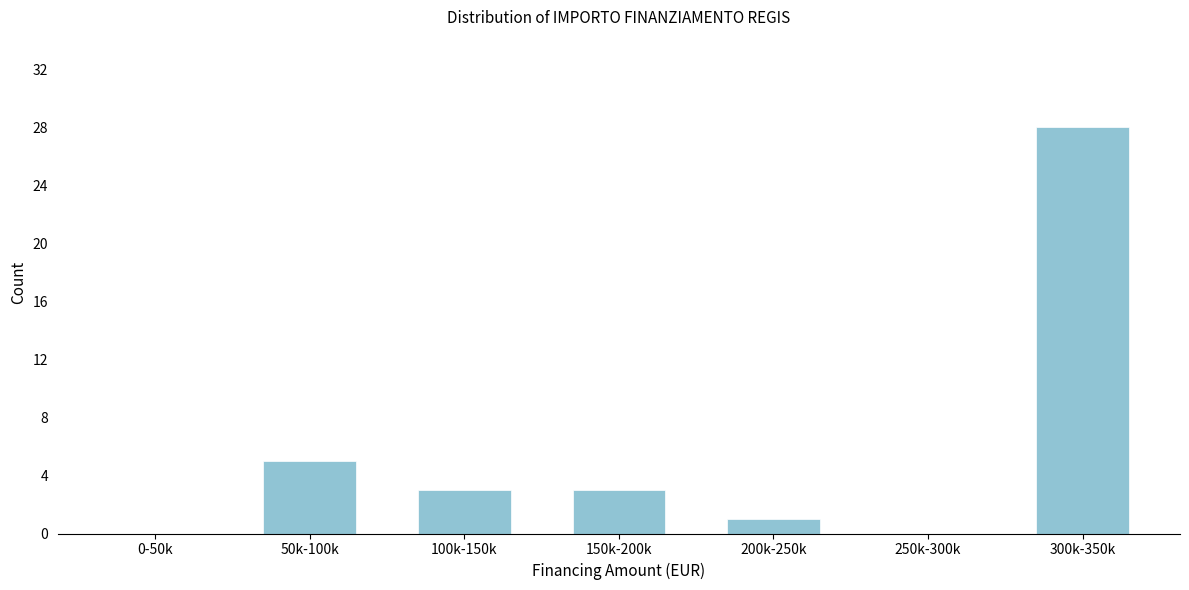

Reading left to right, list all the values displayed in this chart.

0-50k=0	50k-100k=5	100k-150k=3	150k-200k=3	200k-250k=1	250k-300k=0	300k-350k=28